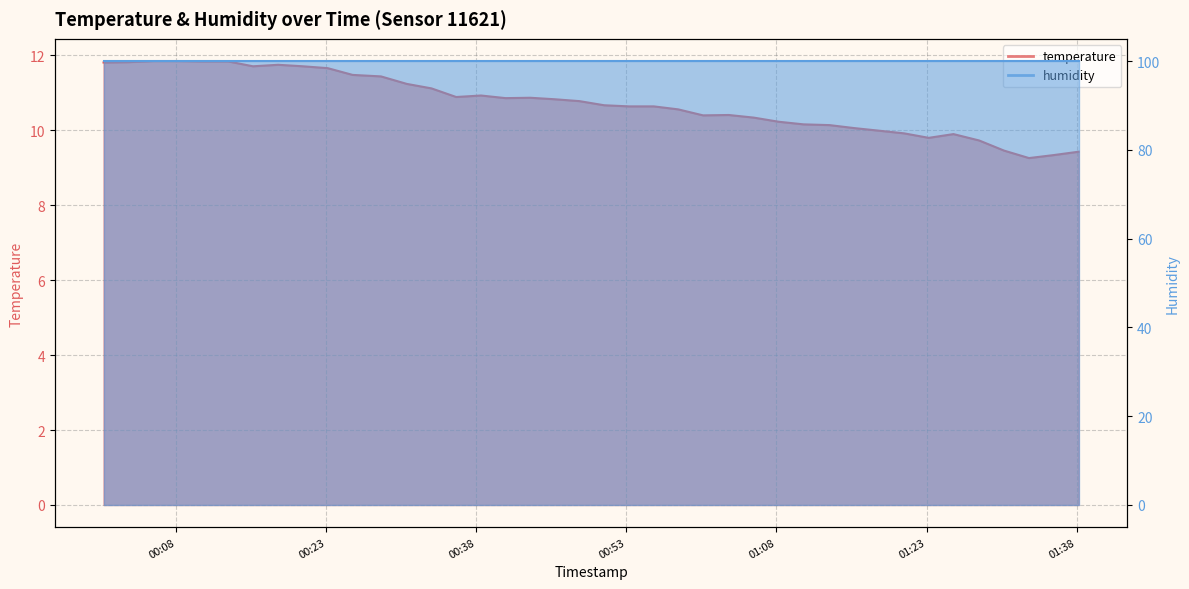

Between 2023-03-20T00:18:13 and 2023-03-20T01:23:13, which is larger?

2023-03-20T00:18:13